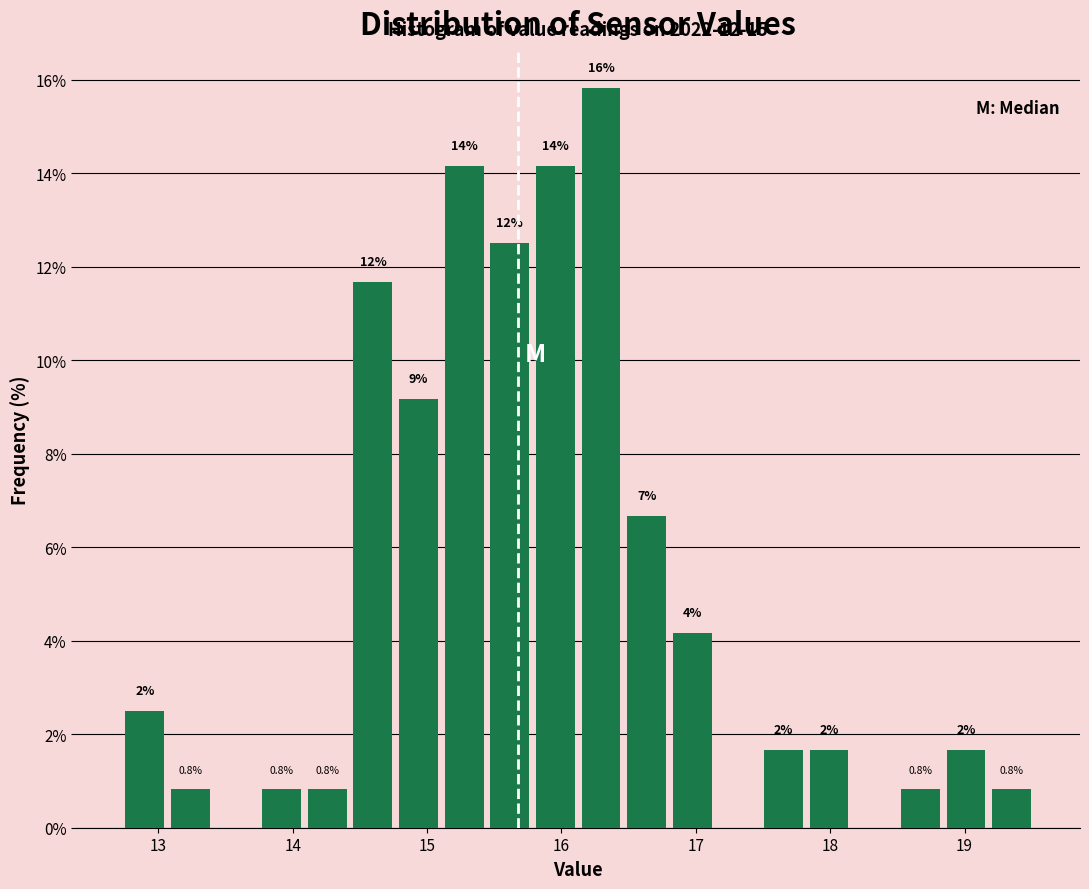

Read against the x-axis, roughly where is the centre of the tallest bar?

16.3